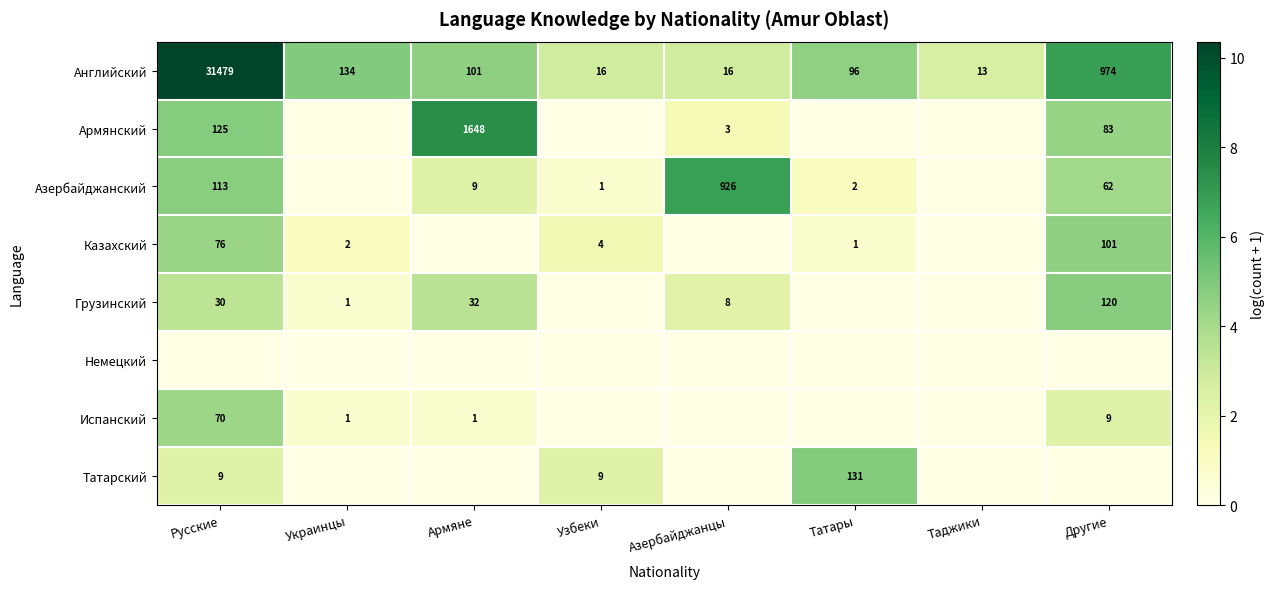

Is it true that Грузинский equals 1 at Украинцы?

True